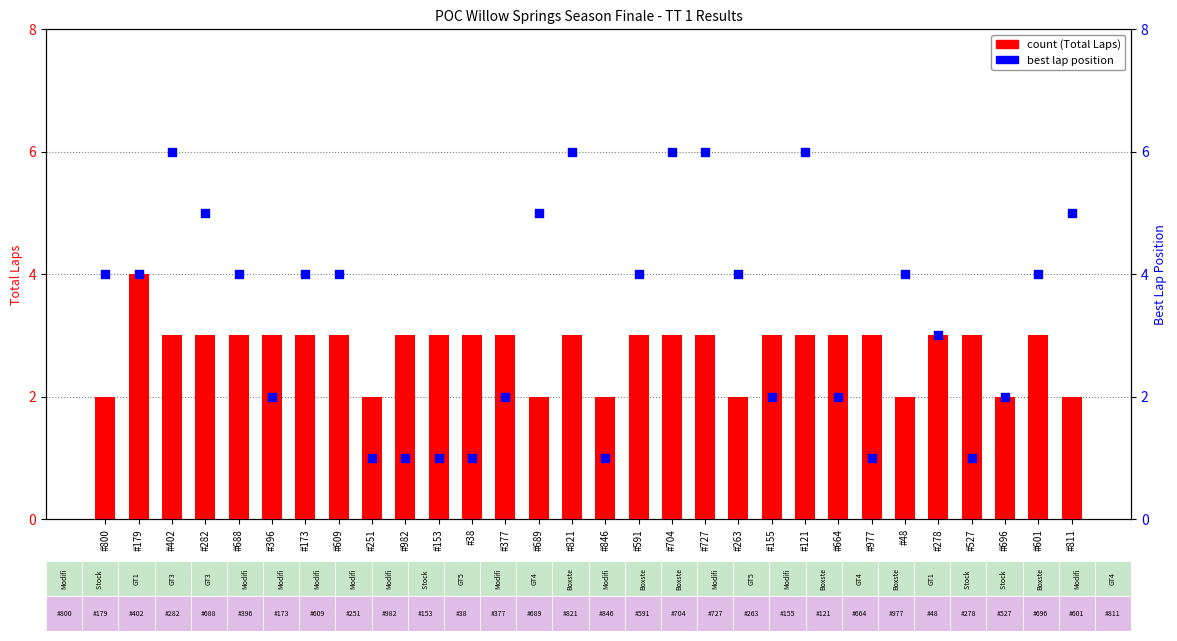

What is the total value across all series at #689?

7